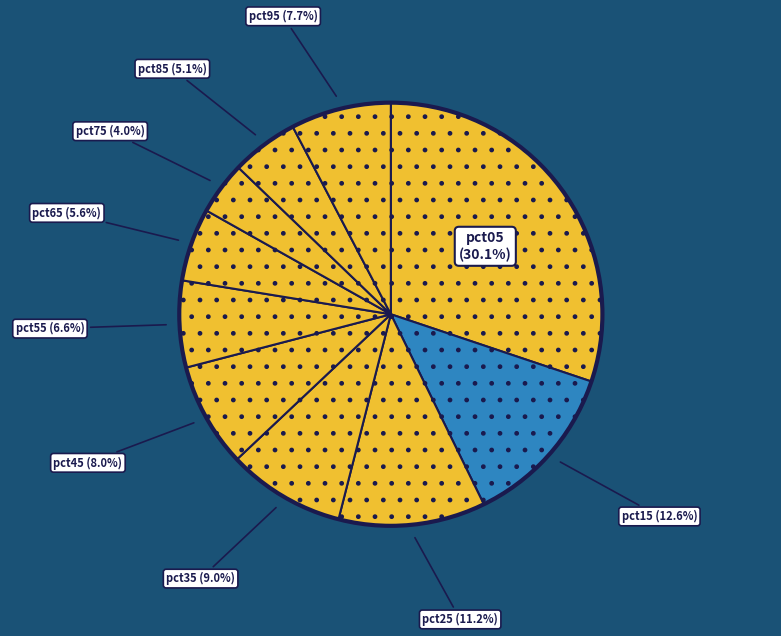

Which category has the smallest portion of the pie?

pct75